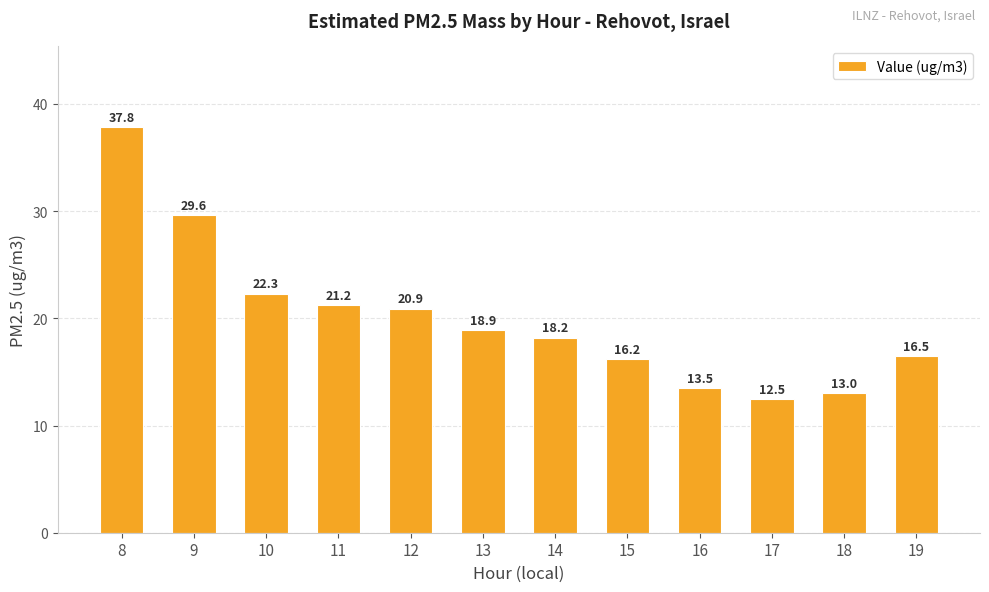

Is it true that the value at 19 is 16.5?

True